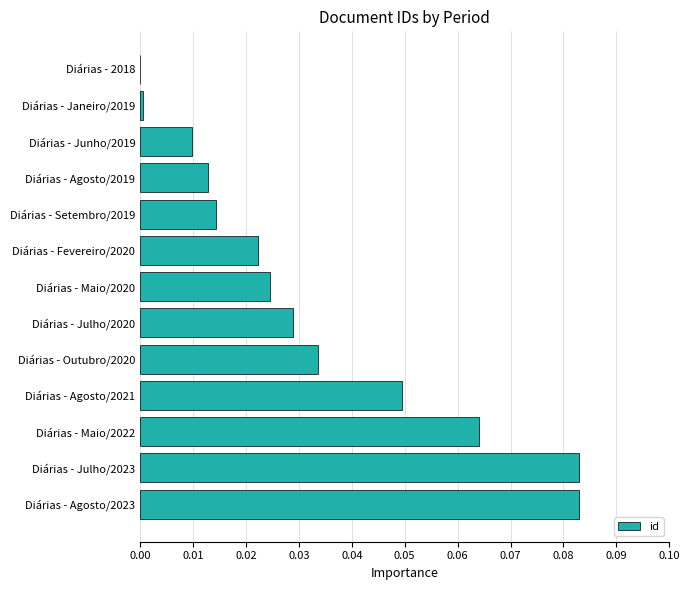

Count the number of categories in the chart.

13